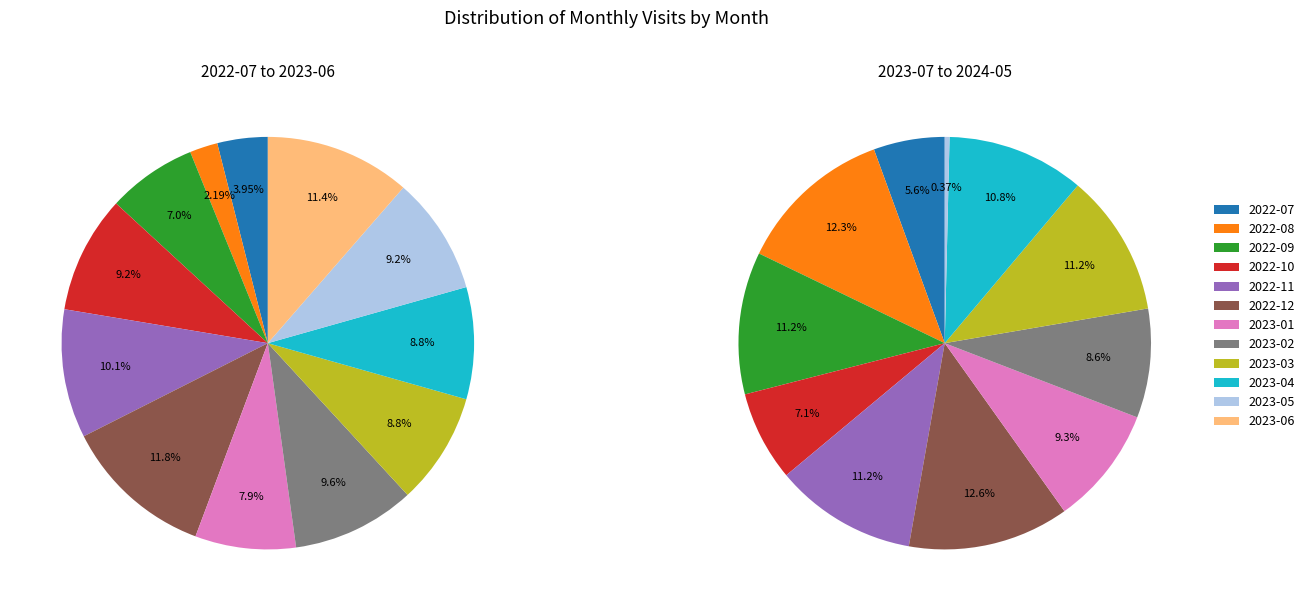

How many segments does this pie chart have?

23